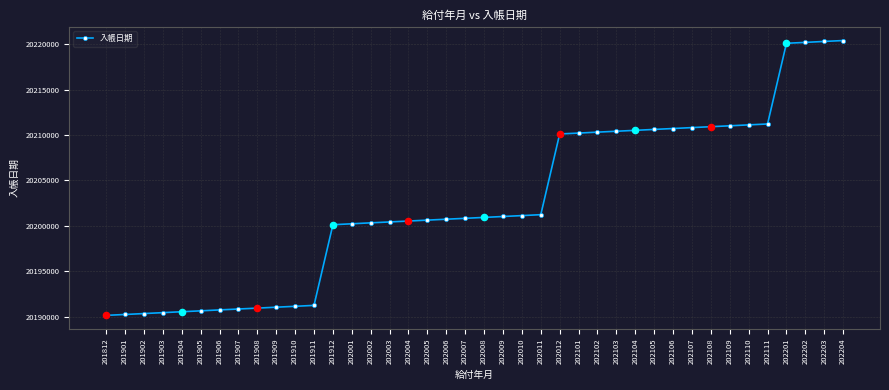

What is the ratio of the value at 201908 to the value at 202008?

1.0